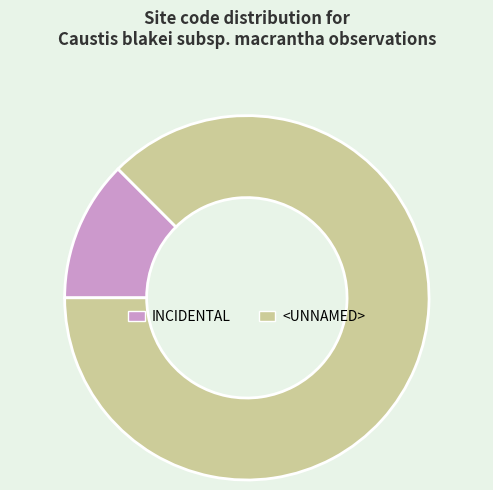

Do INCIDENTAL and <UNNAMED> together represent more than half of the pie?

Yes